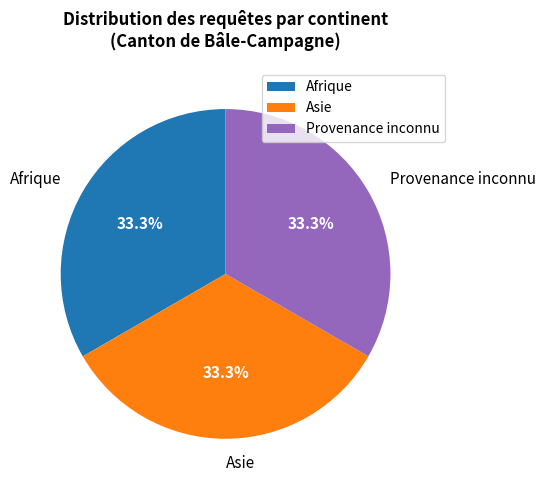

Combined, what portion of the pie is Asie and Afrique?

66.7%